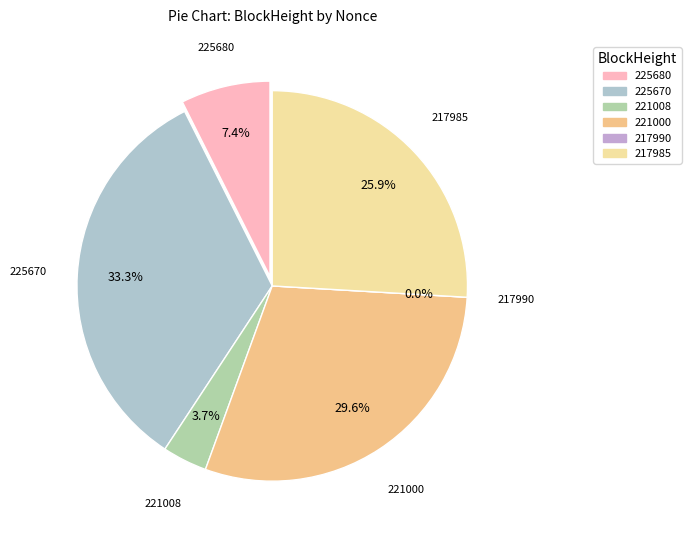

Which category has the smallest portion of the pie?

217990